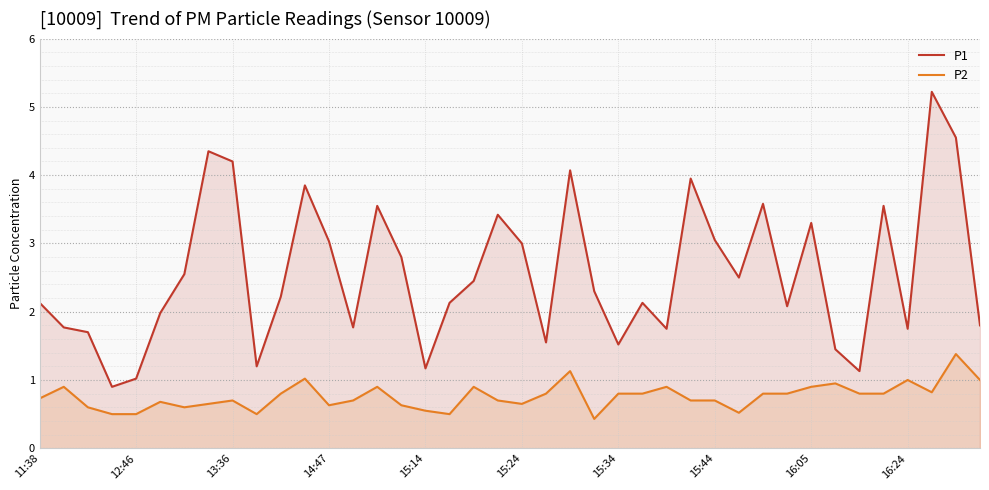

True or false: P2 and P1 cross at least once.

False